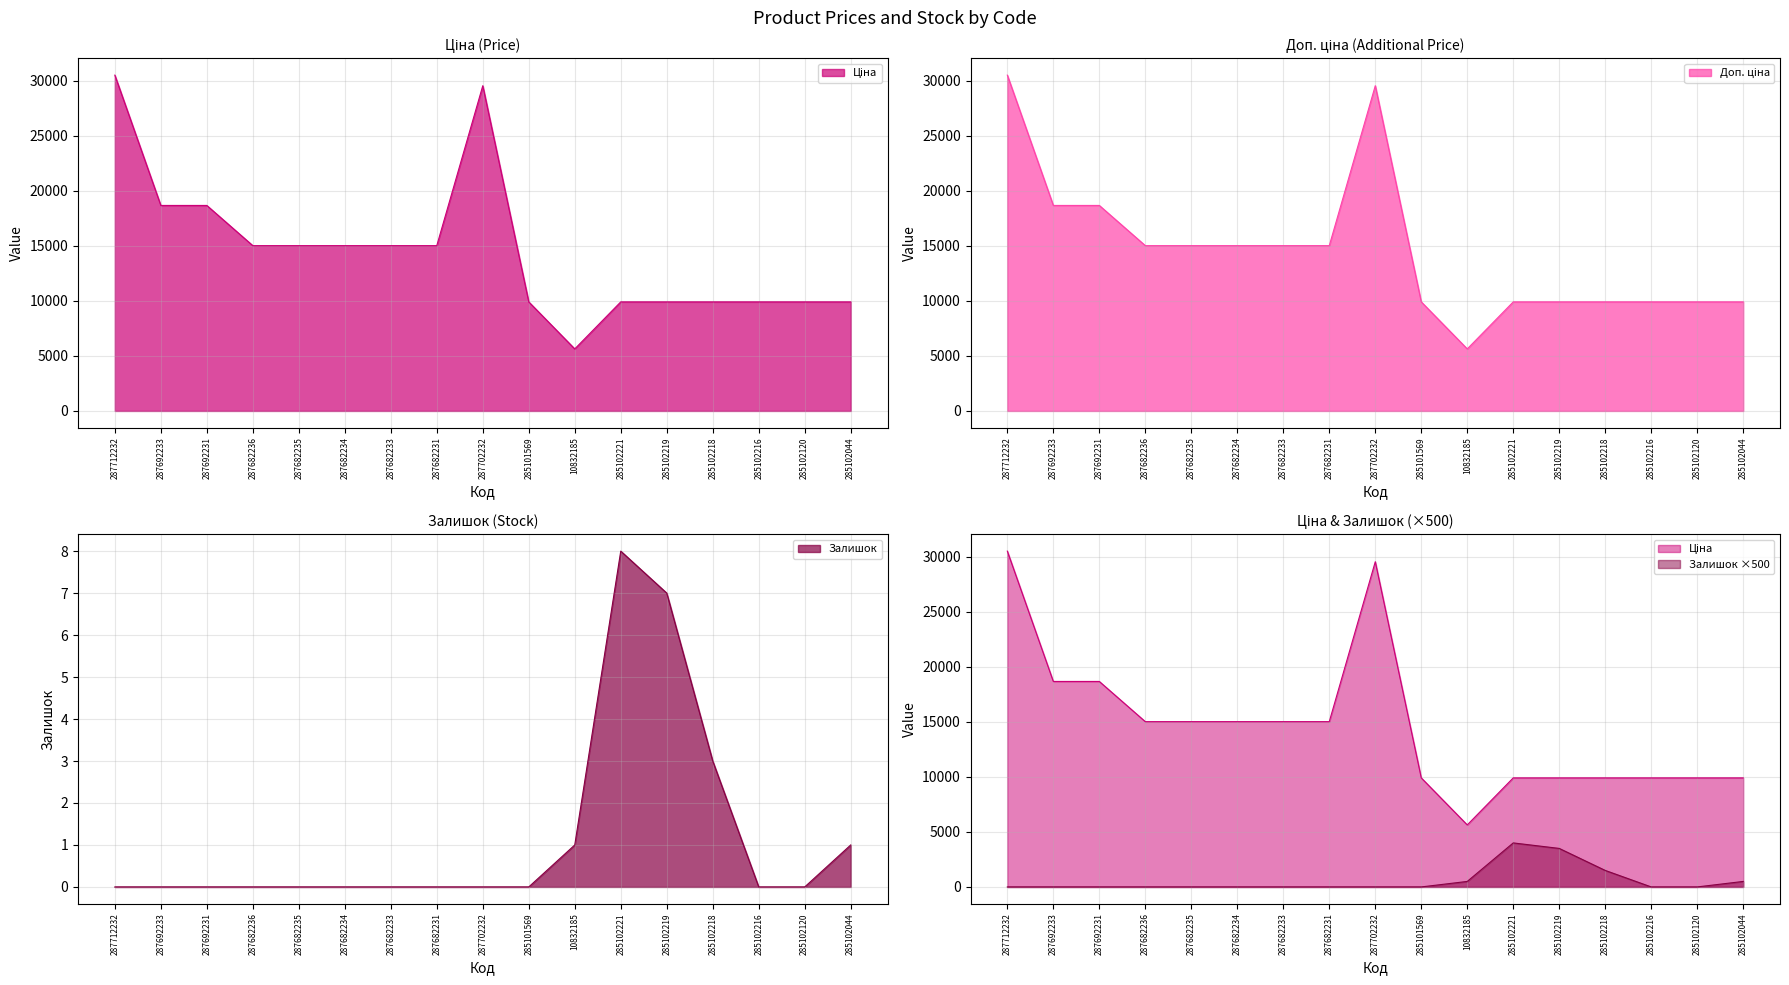

Which series has the largest total across all categories?

Ціна